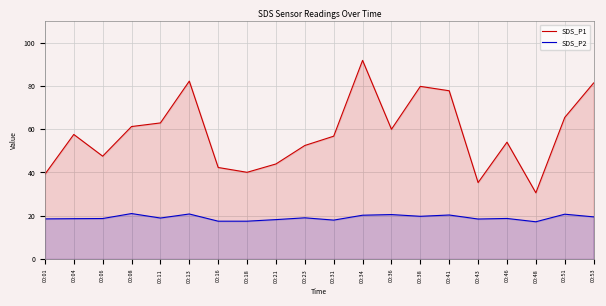

How many lines are shown in the chart?

2